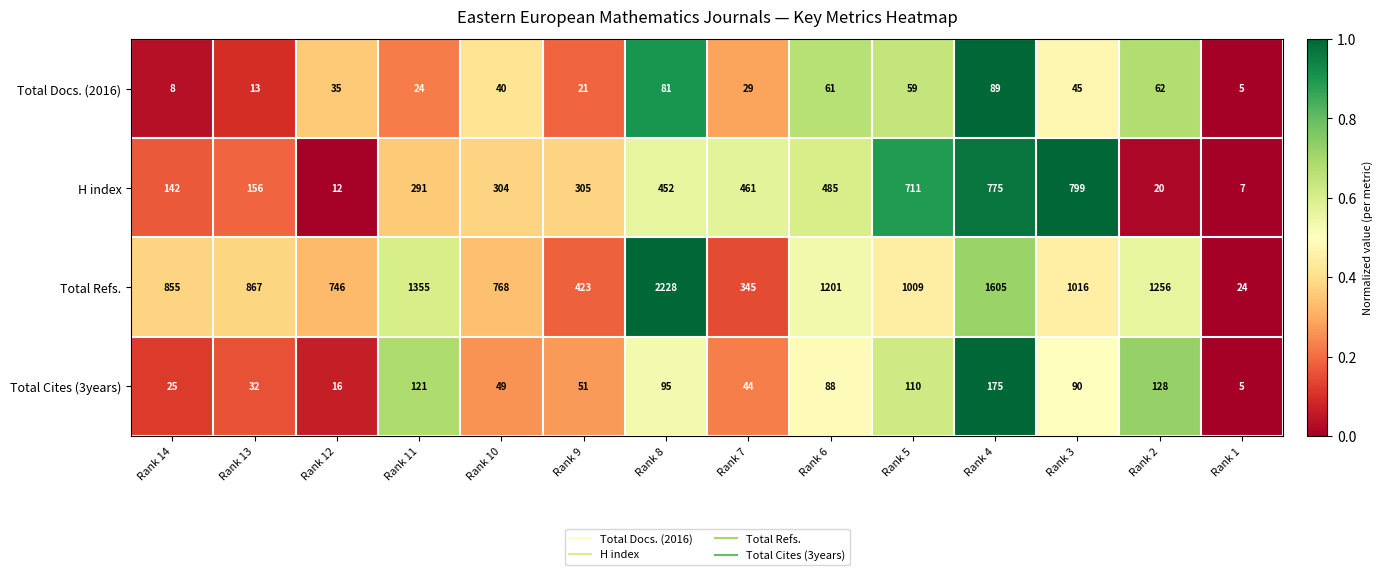

What is the approximate value of Total Refs. at Rank 12?

746